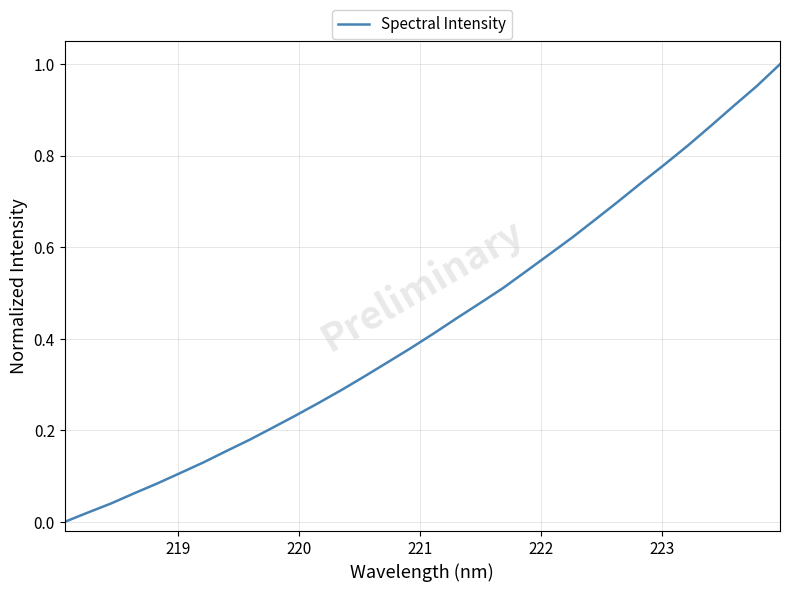

How many positive values are there?

31